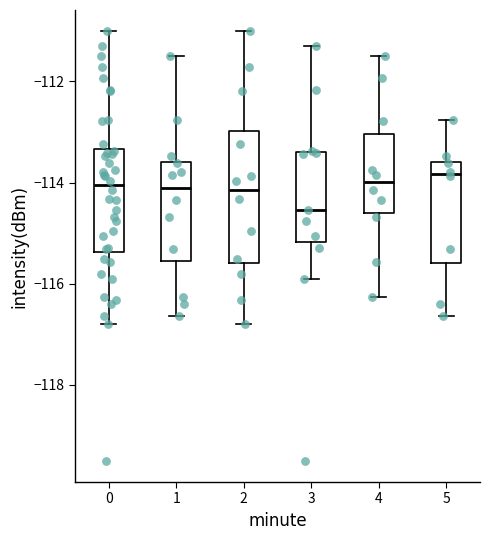

Reading left to right, transcribe this box plot: for each box, give where its median line is, the range the box spans, and where its two whiskers end, as read against the y-axis. The values are not printed on the chart, so give them approximately, as read against the axis.

0: median -114.0, box -115.4 to -113.4, whiskers -116.8 to -111.0
1: median -114.0, box -115.6 to -113.6, whiskers -116.6 to -111.4
2: median -114.2, box -115.6 to -113.0, whiskers -116.8 to -111.0
3: median -114.6, box -115.2 to -113.4, whiskers -115.8 to -111.2
4: median -114.0, box -114.6 to -113.0, whiskers -116.2 to -111.4
5: median -113.8, box -115.6 to -113.6, whiskers -116.6 to -112.8